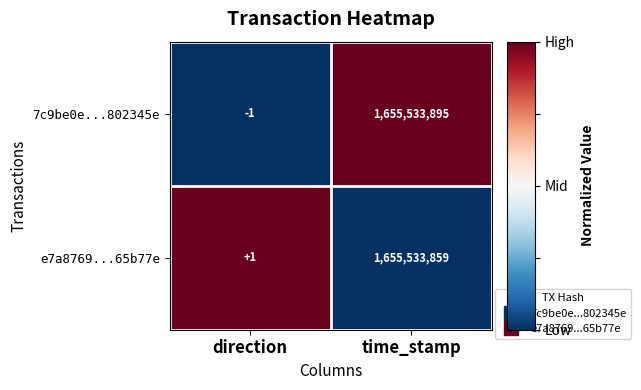

How many series are shown in this chart?

2